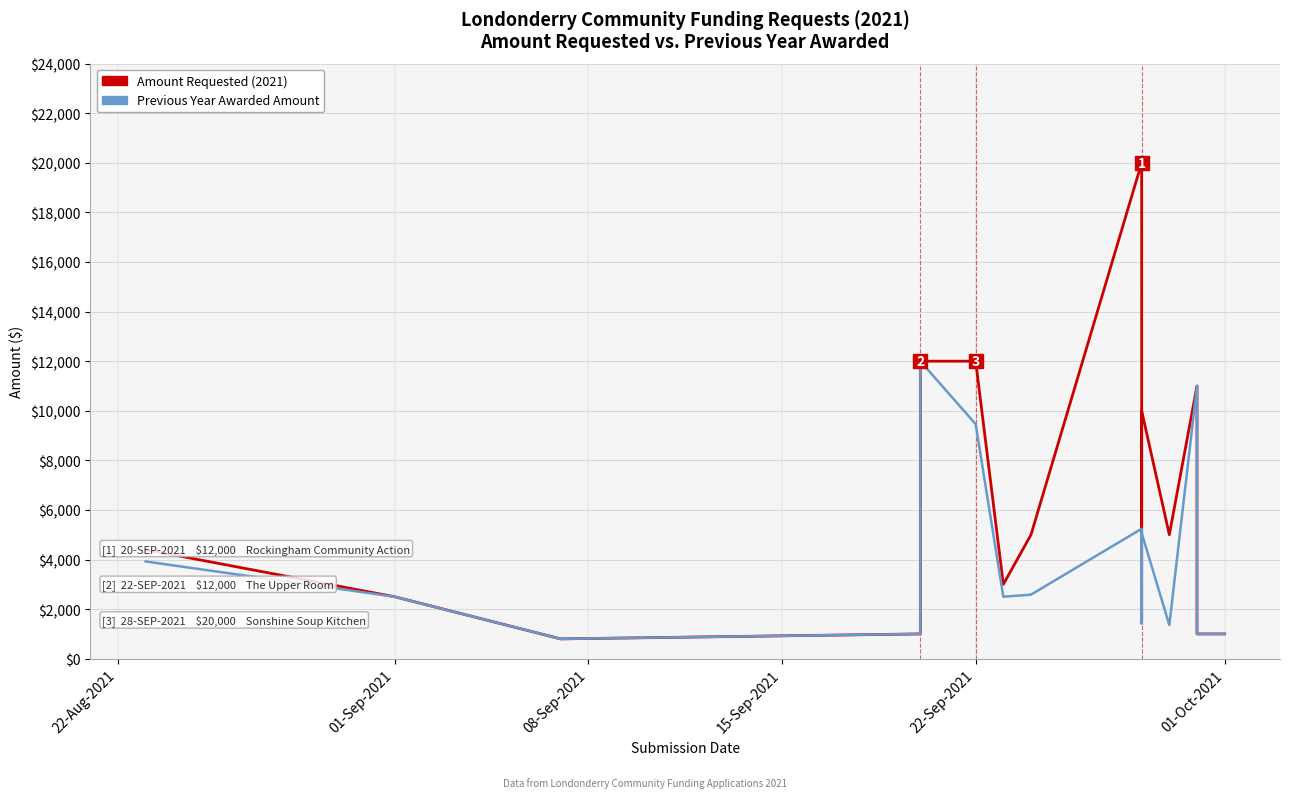

Is it true that Amount Requested equals 565 at 13?

False